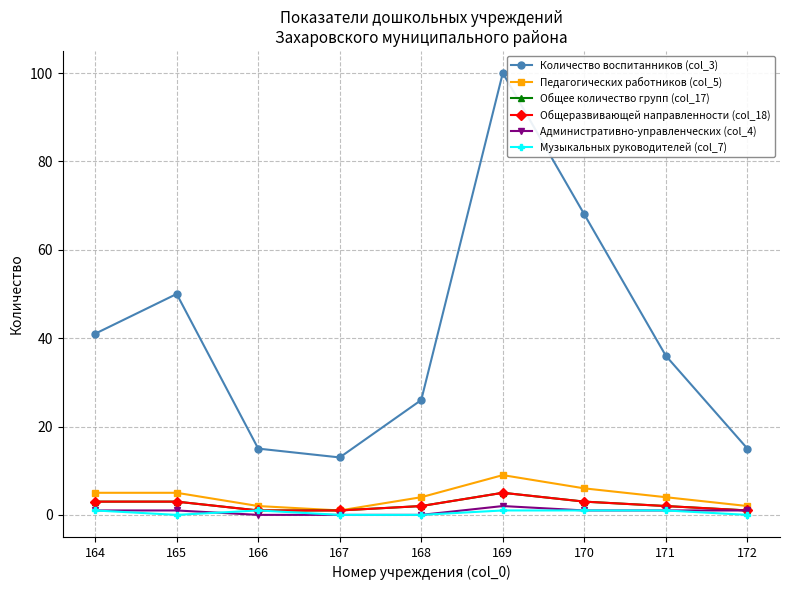

The Общее количество групп (col_17) series shows 2 at 168. True or false?

True